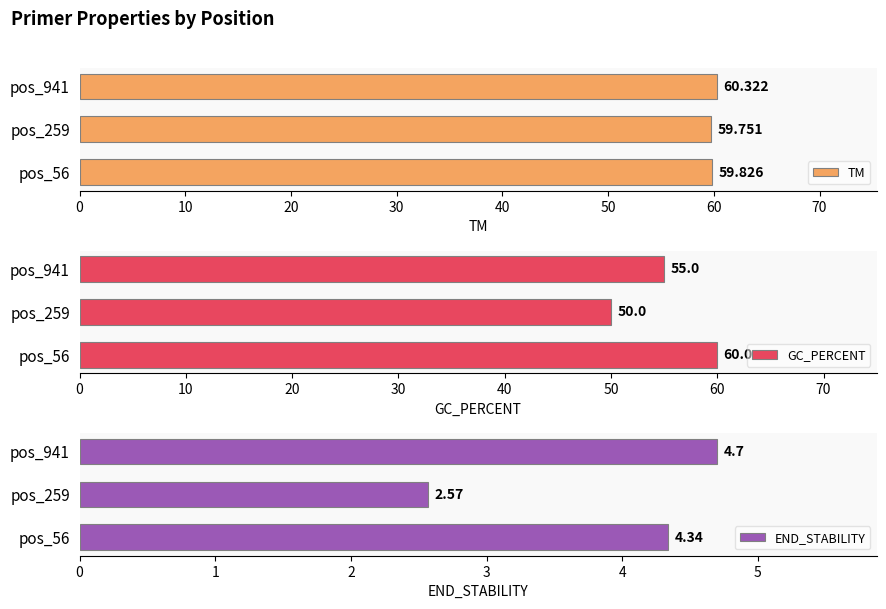

How many bars are there in each group?

3